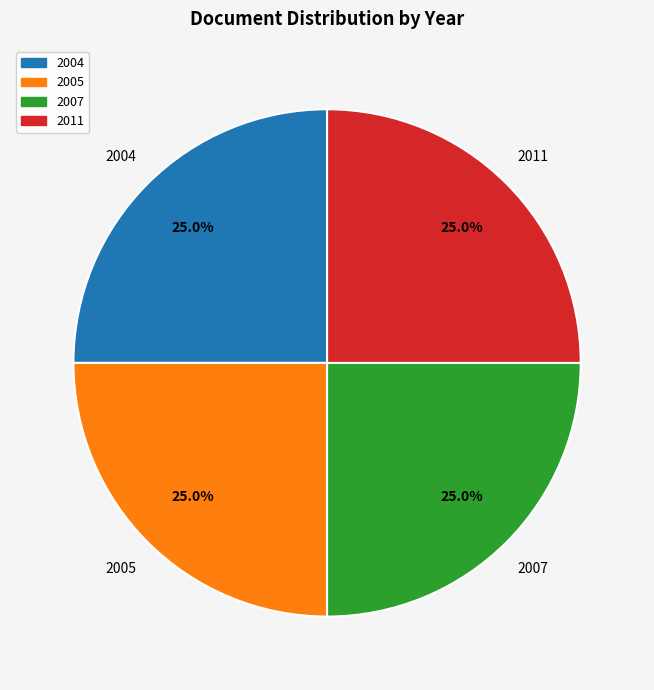

True or false: 2005 accounts for 25% of the total.

True